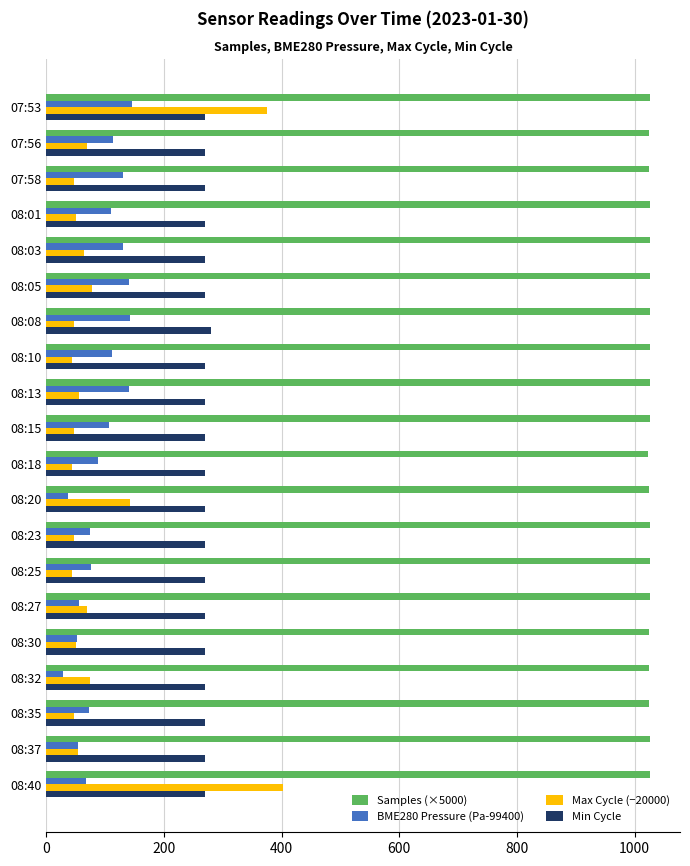

Rank the series at 08:40 from lowest to highest value.

BME280 Pressure (Pa-99400), Min Cycle, Max Cycle (−20000), Samples (×5000)